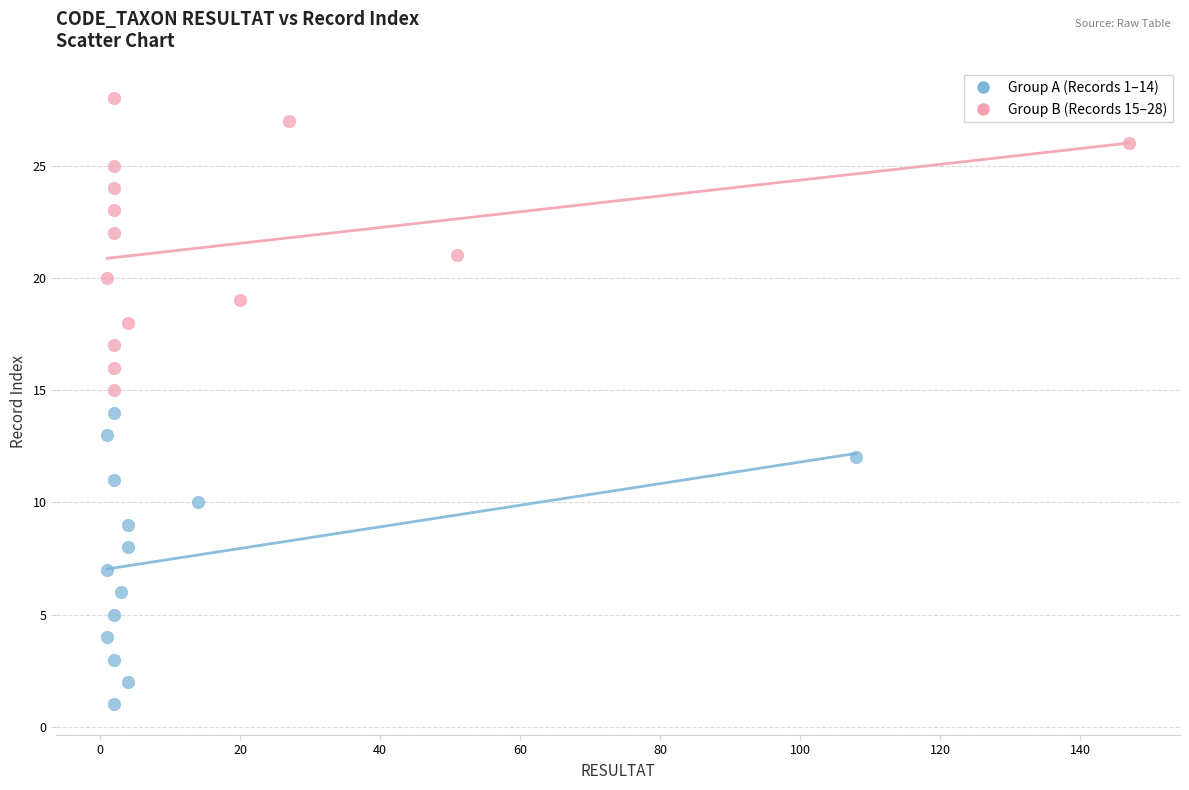

Which series reaches the minimum Y coordinate?

Group A (Records 1–14)